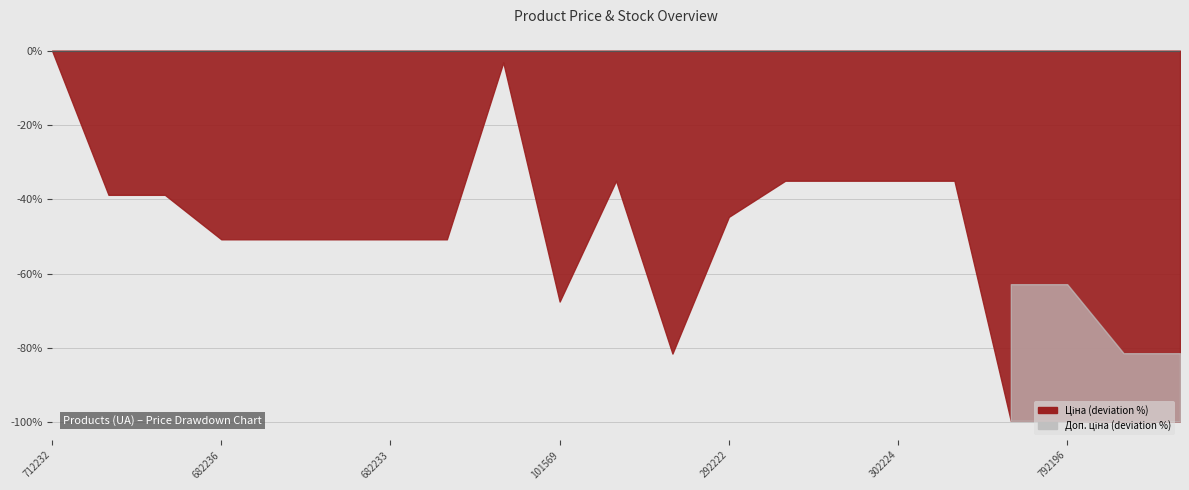

At which label is Доп. ціна closest to 18074?

287692233